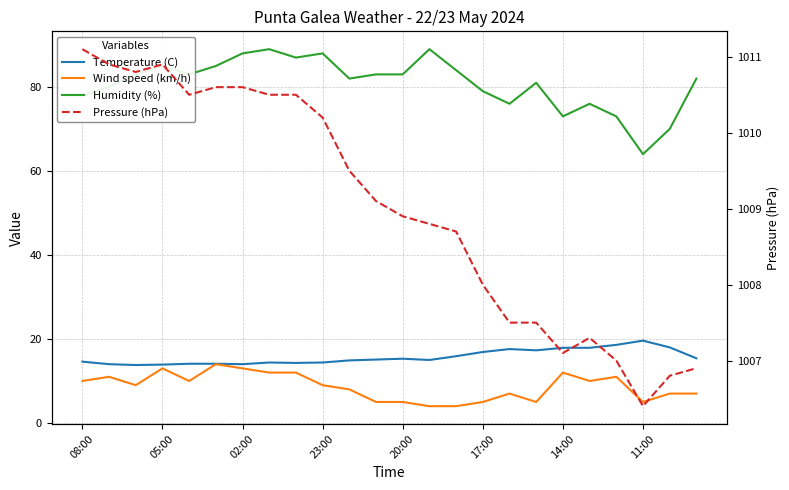

How many lines are shown in the chart?

4